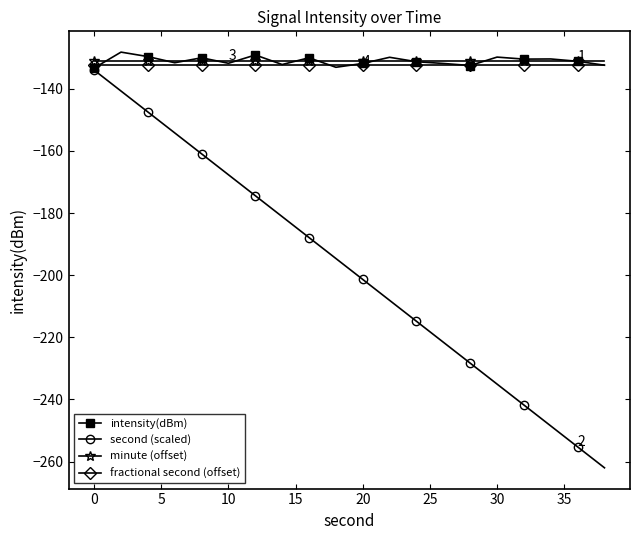

Which series has the widest spread of values?

second (scaled)